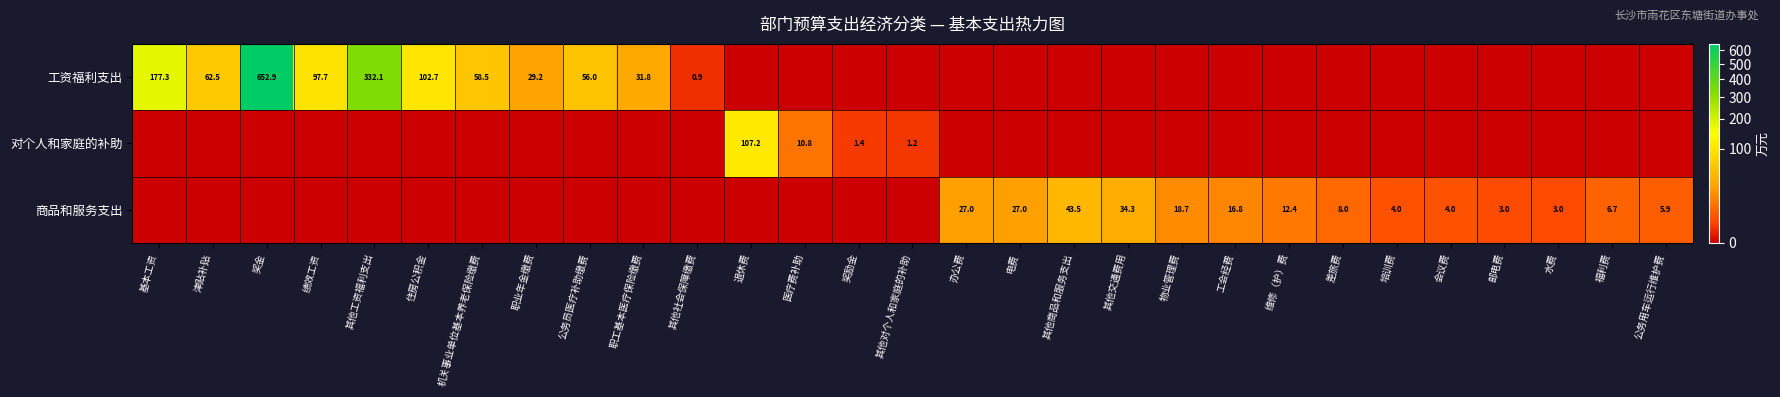

What is the difference between the highest and lowest values at 培训费?

4.0